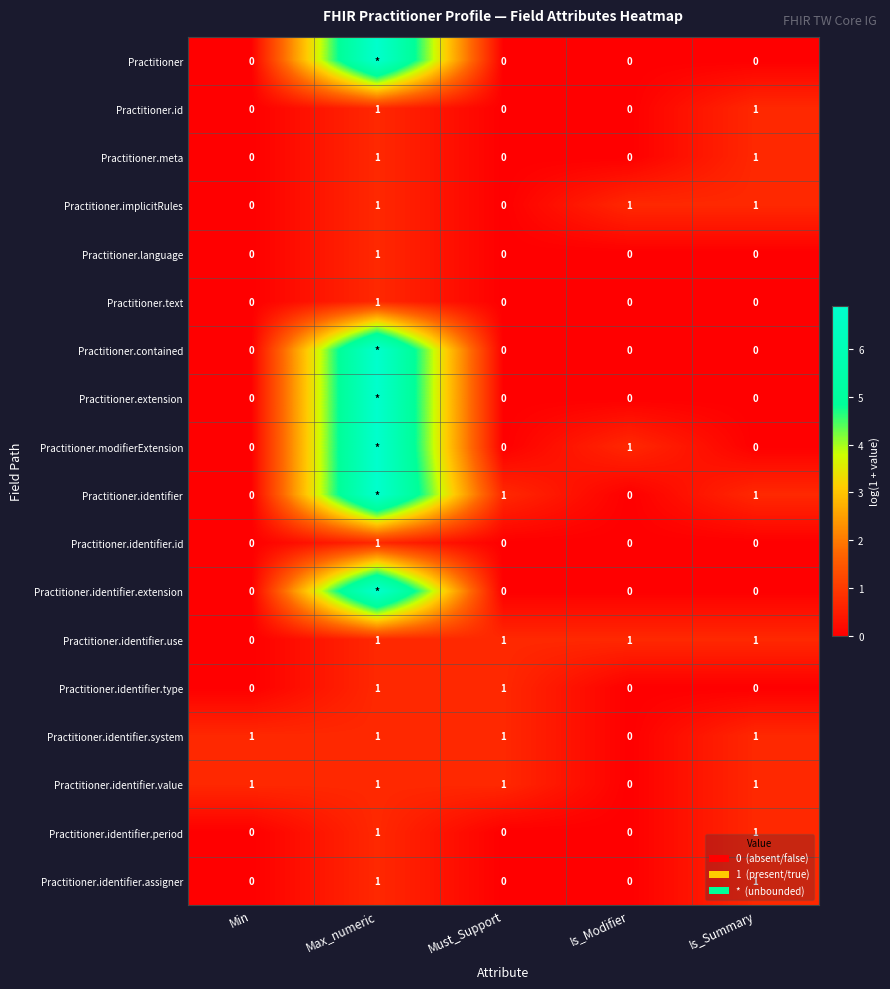

At which category is the sum across all series the highest?

Max_numeric